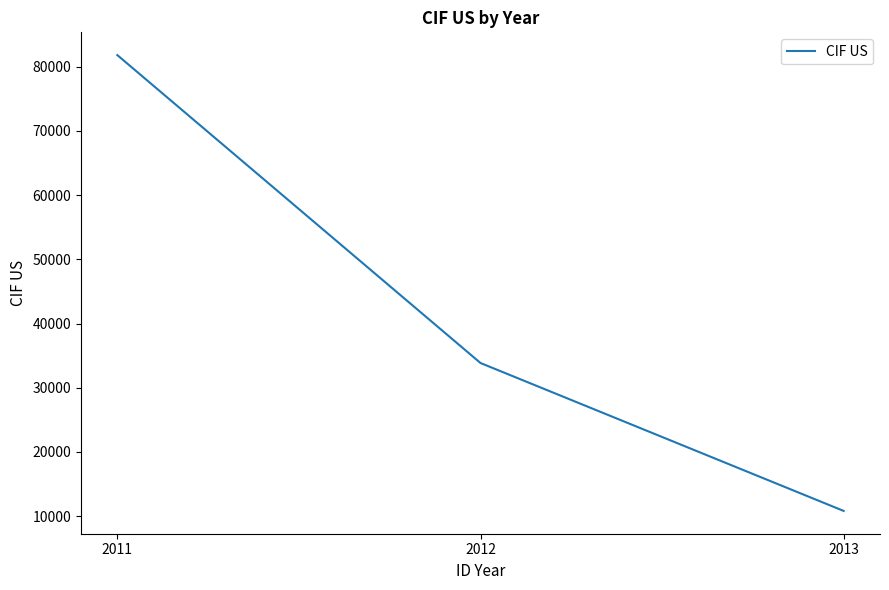

How many lines are shown in the chart?

1